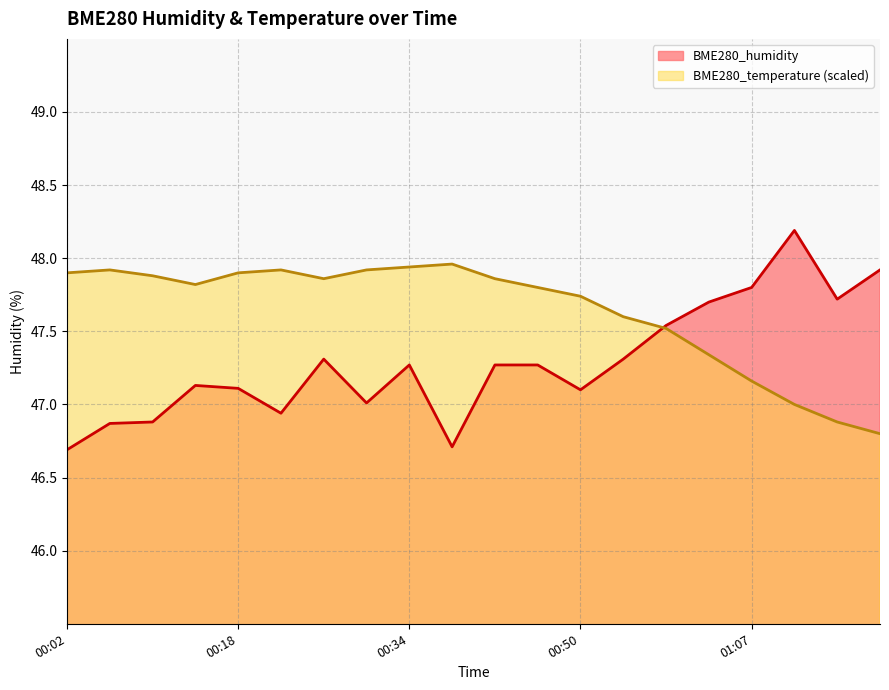

Which series has the largest range (max minus min)?

BME280_humidity